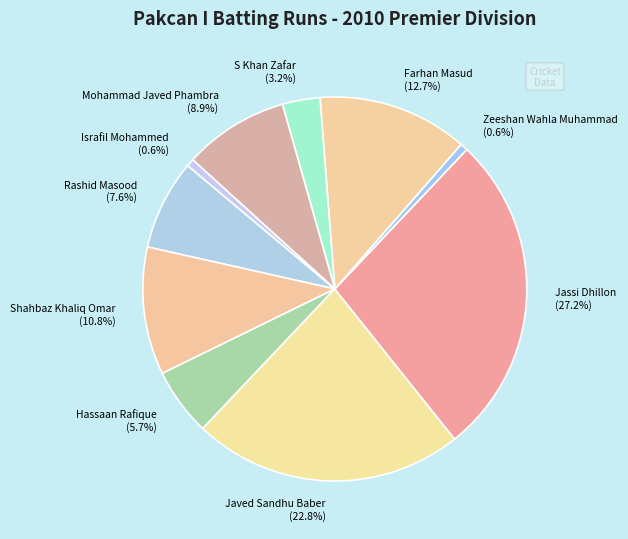

Is there any slice that represents more than half of the pie?

No